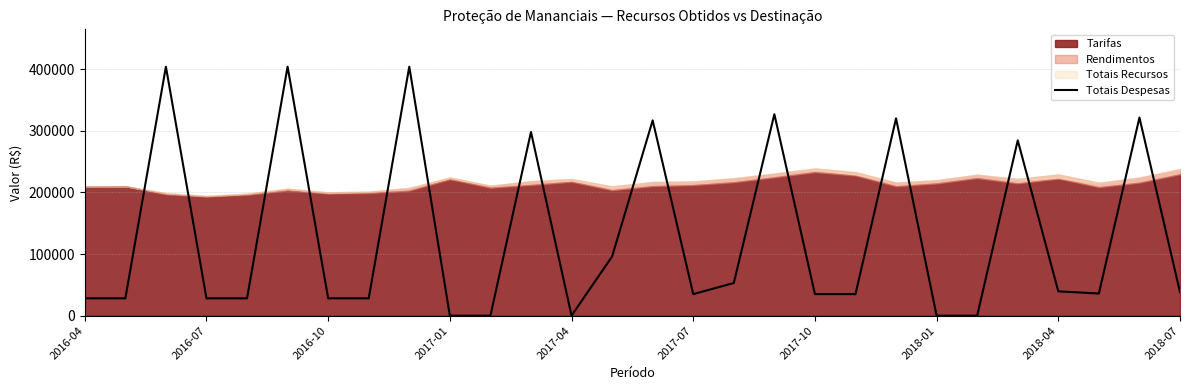

What is the difference between the maximum and minimum values?

404259.2